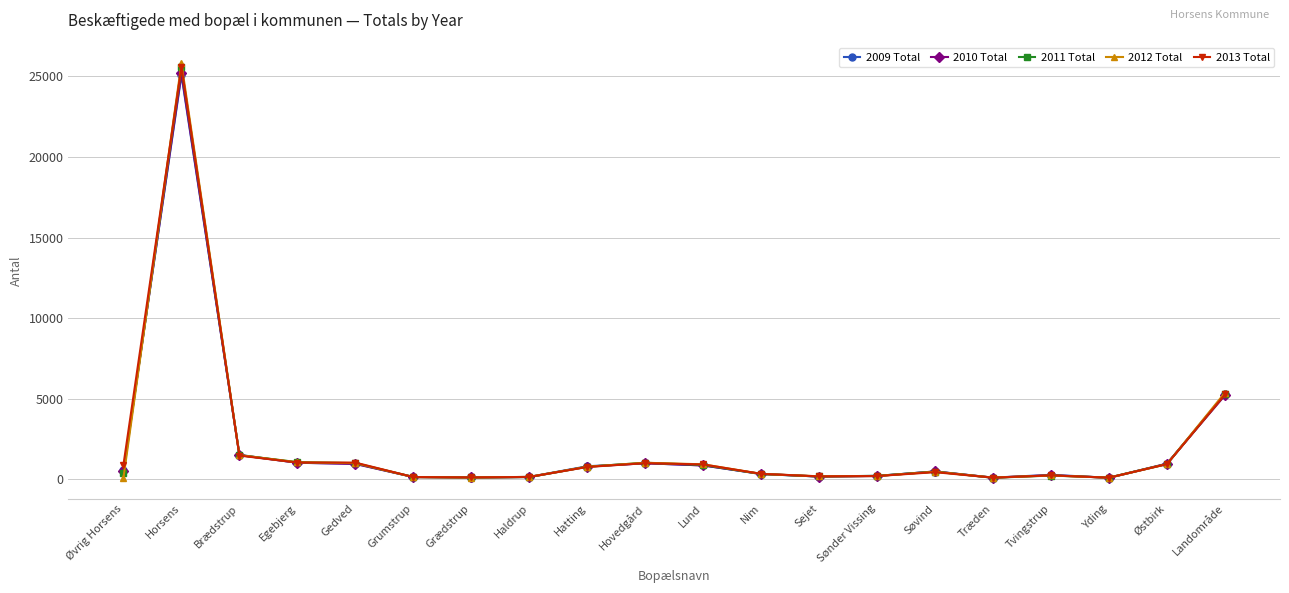

What is the difference between the maximum and second lowest values in the 2011 Total series?

25440